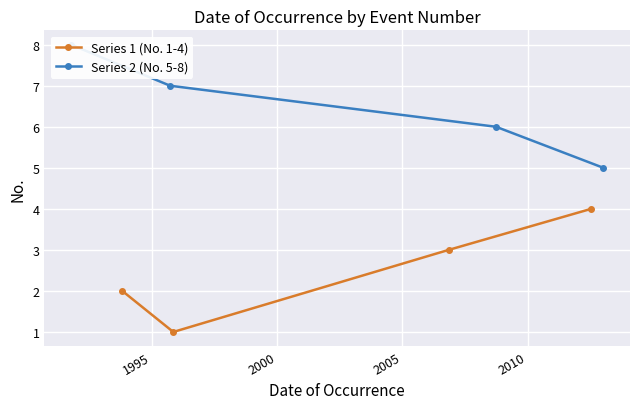

Reading left to right, what are all the values shown in this chart?

Series 1 (No. 1-4): 2	1	3	4
Series 2 (No. 5-8): 8	7	6	5